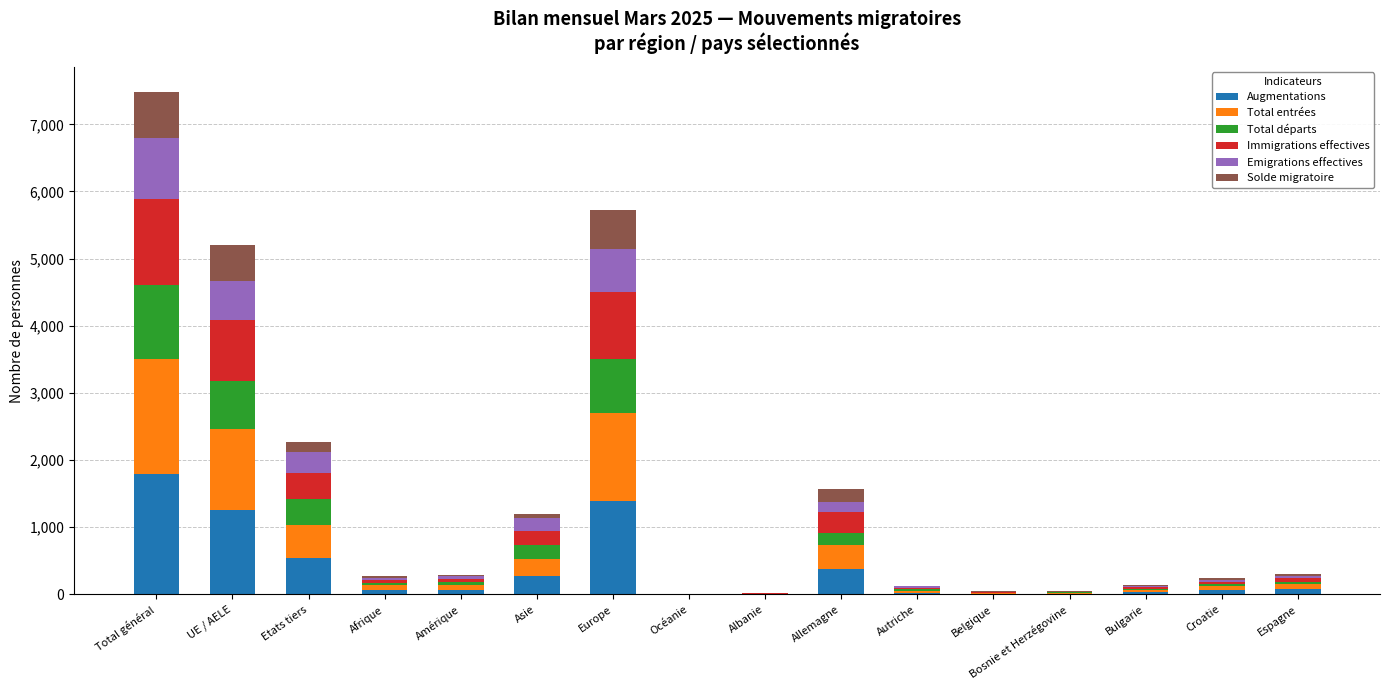

What is the greatest value displayed?

1798